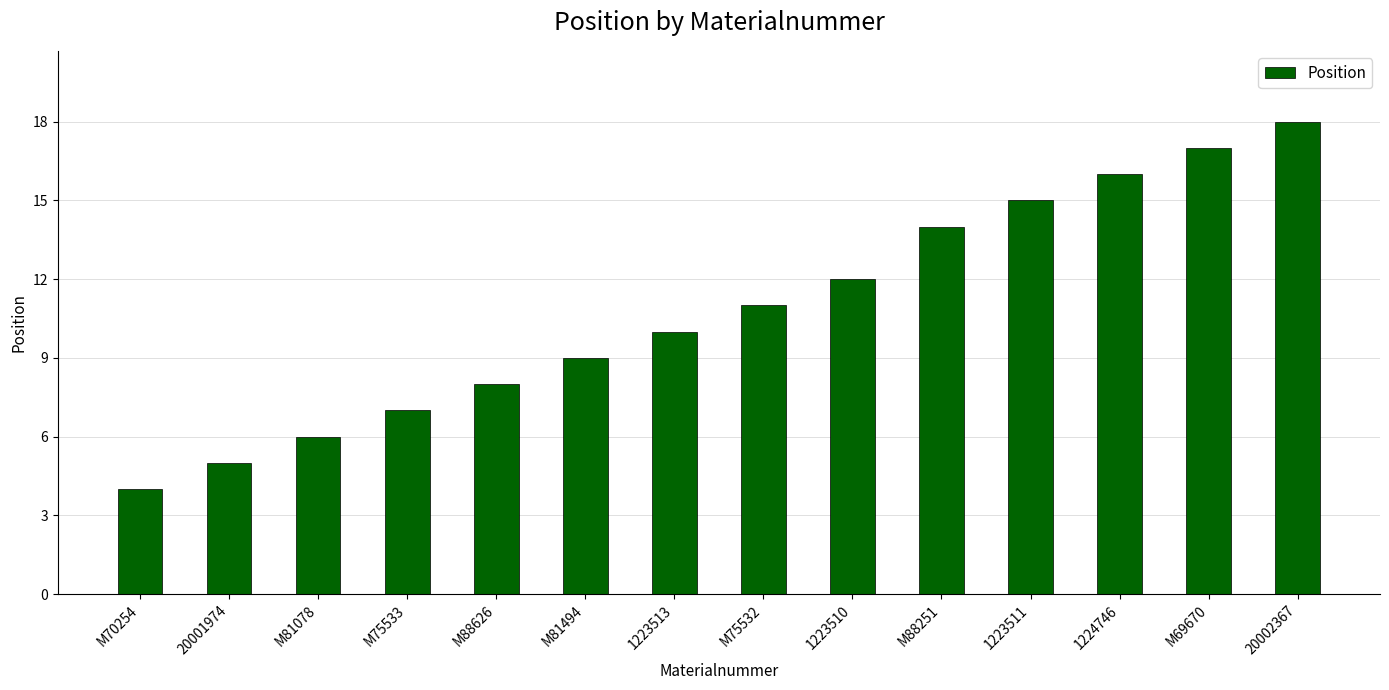

Rank the categories by value from highest to lowest.

20002367, M69670, 1224746, 1223511, M88251, 1223510, M75532, 1223513, M81494, M88626, M75533, M81078, 20001974, M70254